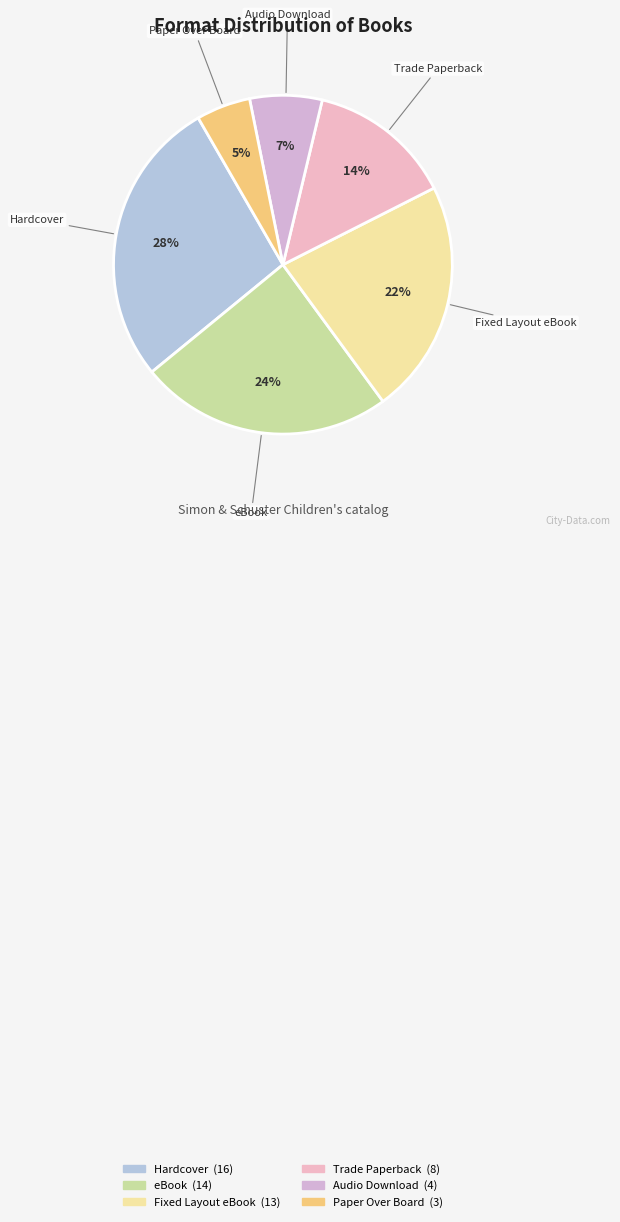

Is Trade Paperback the majority of the pie?

No